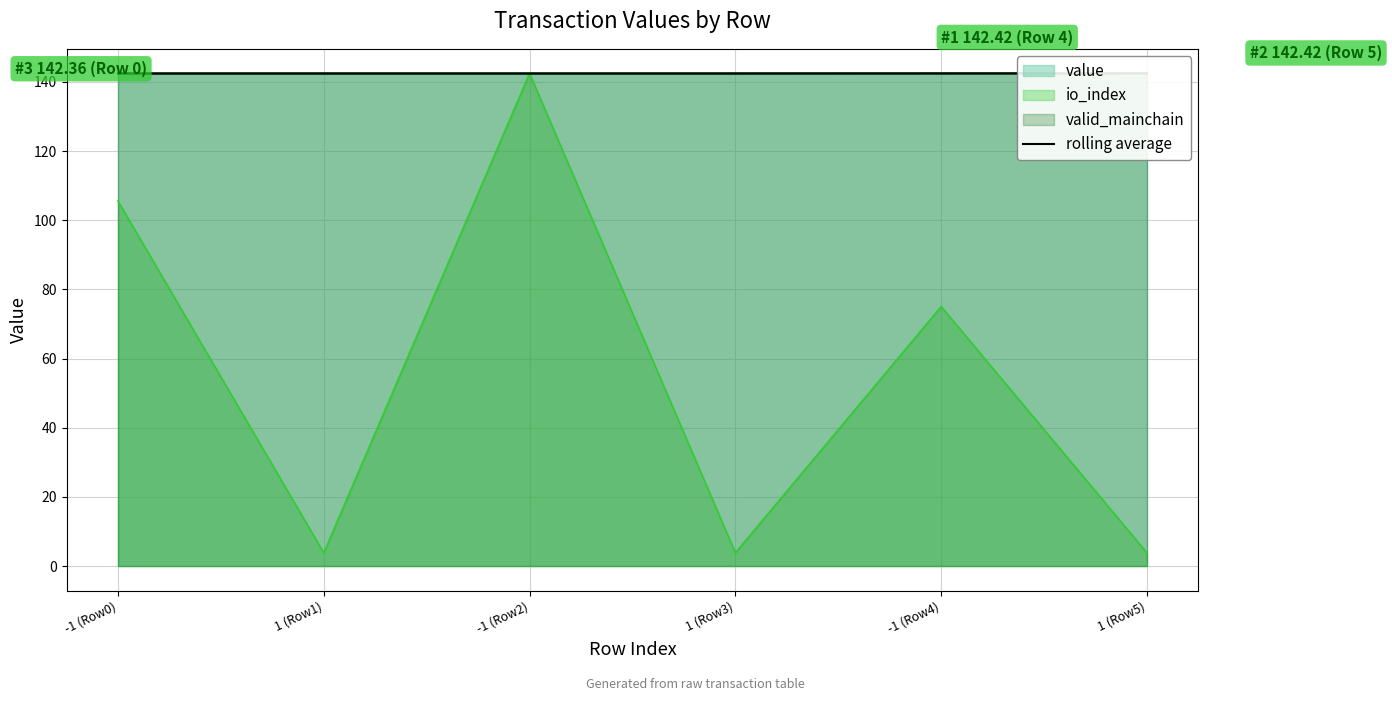

At which label is io_index closest to 73?

-1 (Row4)